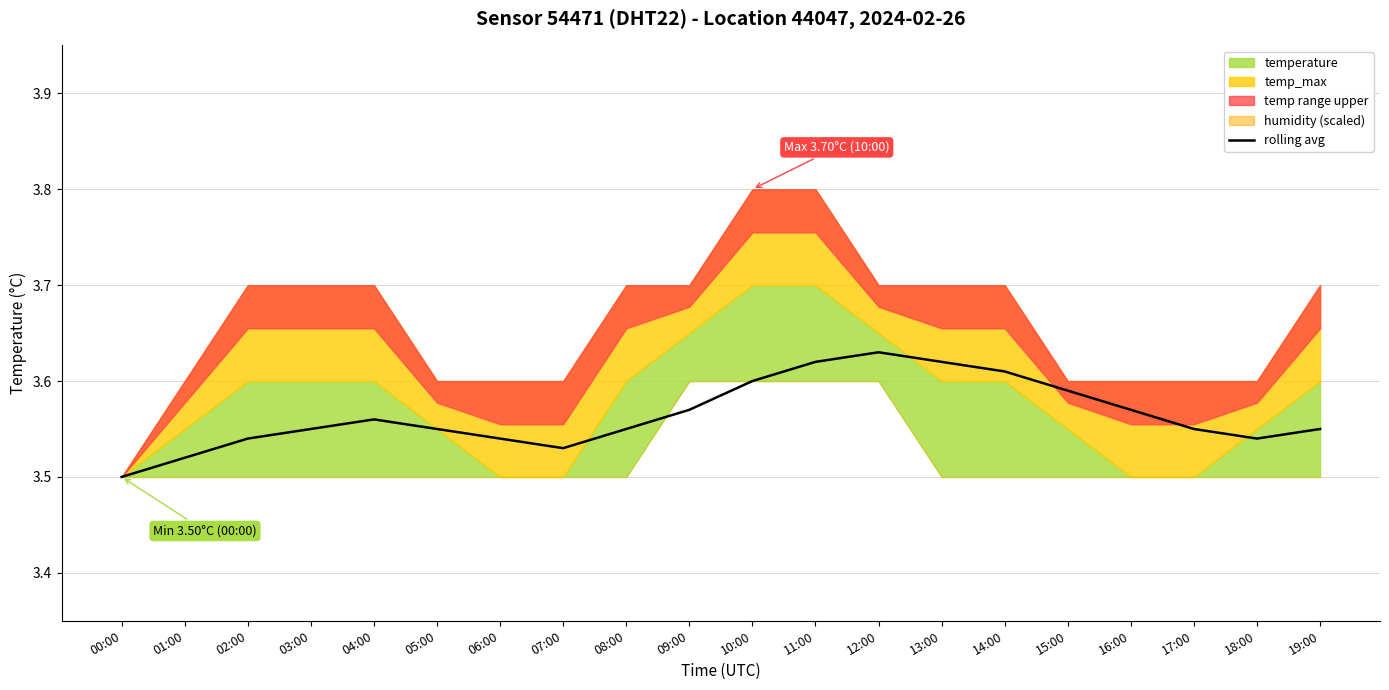

At which label is the value closest to 3?

00:00